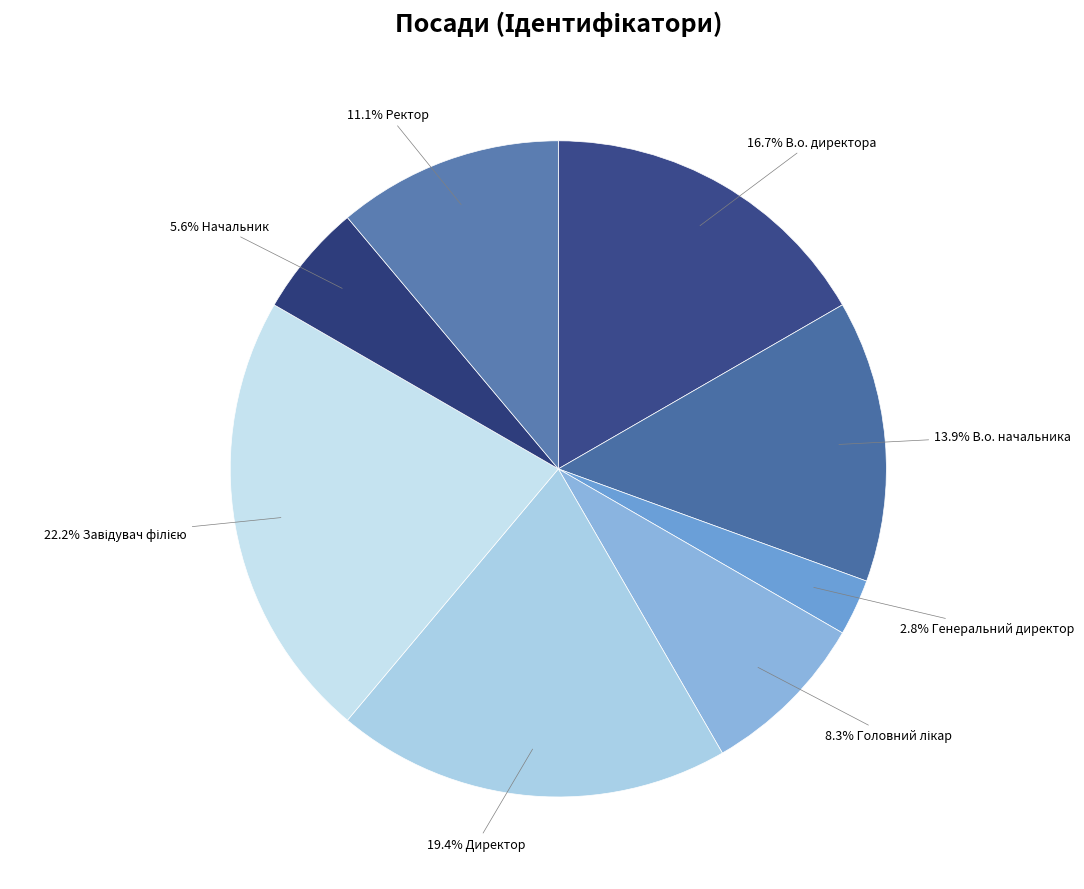

How many segments does this pie chart have?

8